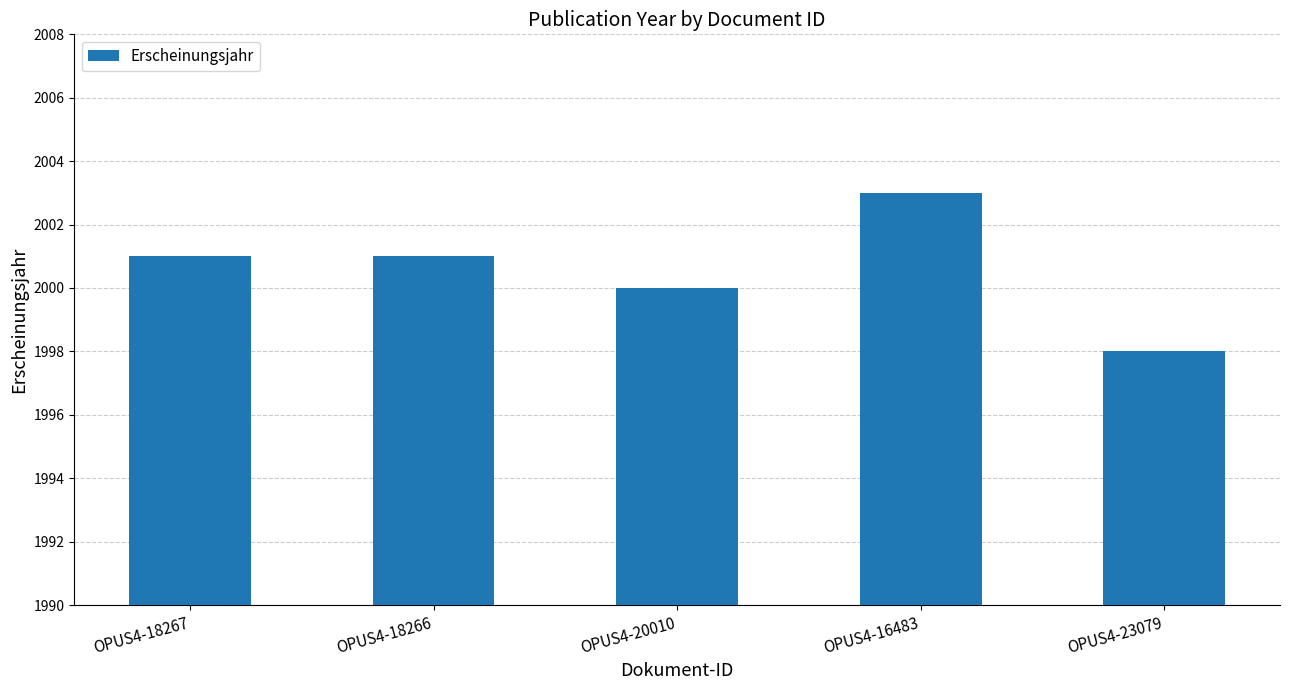

Read the value at OPUS4-20010.

2000